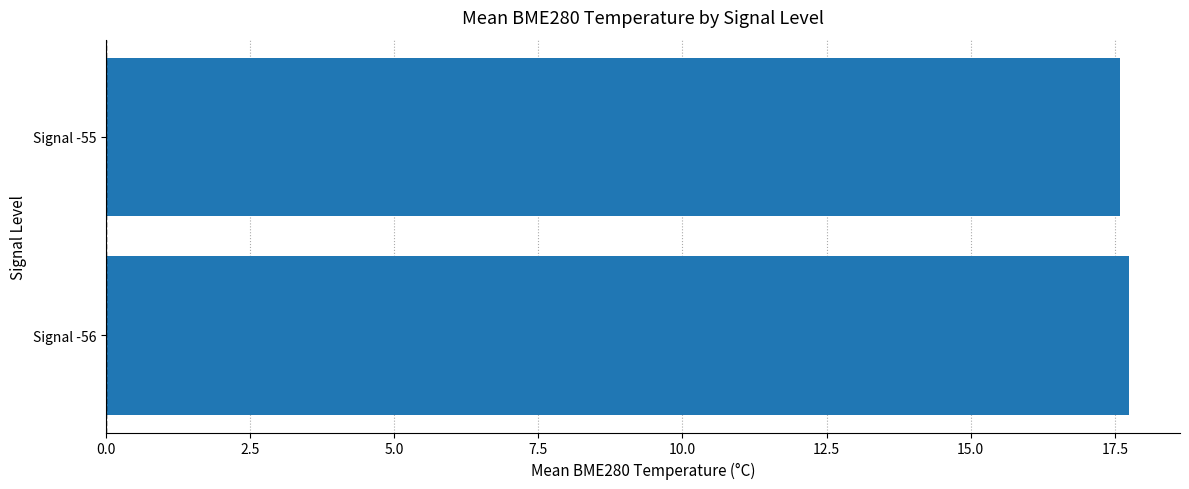

Is it true that the value at Signal -56 is 17.7?

True